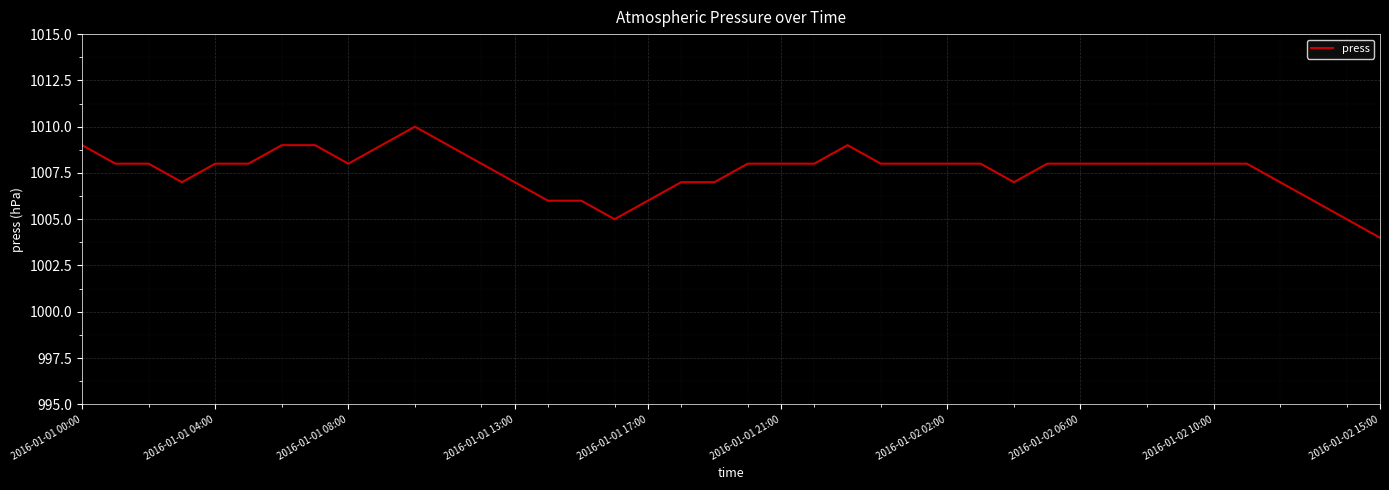

Reading left to right, list all the values displayed in this chart.

1009	1008	1008	1007	1008	1008	1009	1009	1008	1009	1010	1009	1008	1007	1006	1006	1005	1006	1007	1007	1008	1008	1008	1009	1008	1008	1008	1008	1007	1008	1008	1008	1008	1008	1008	1008	1007	1006	1005	1004